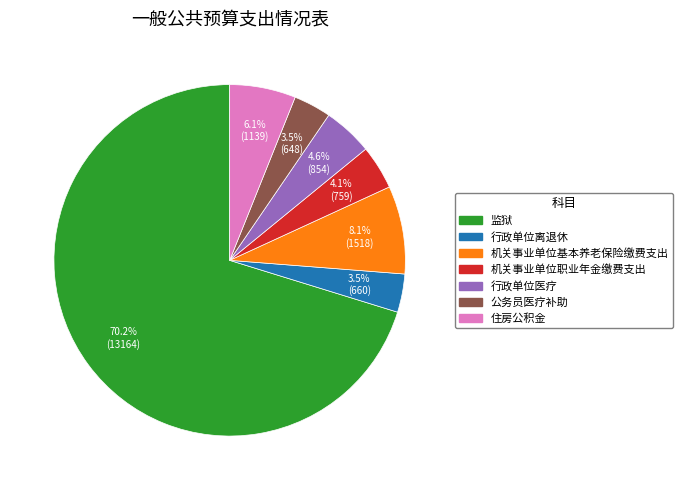

Which slice is the largest?

监狱